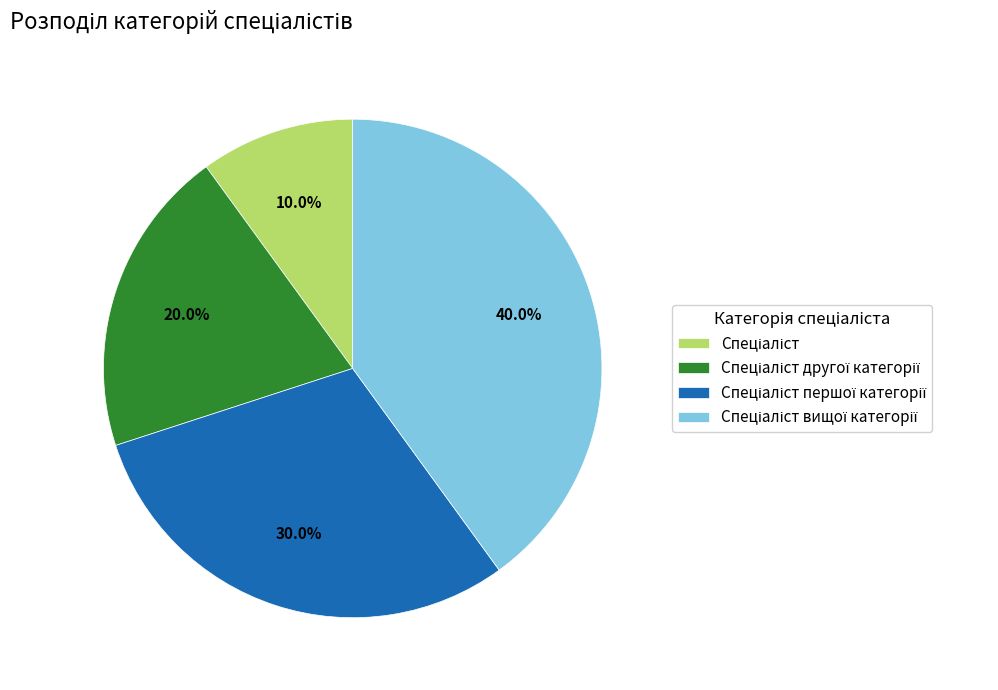

Does any single category account for the majority?

No